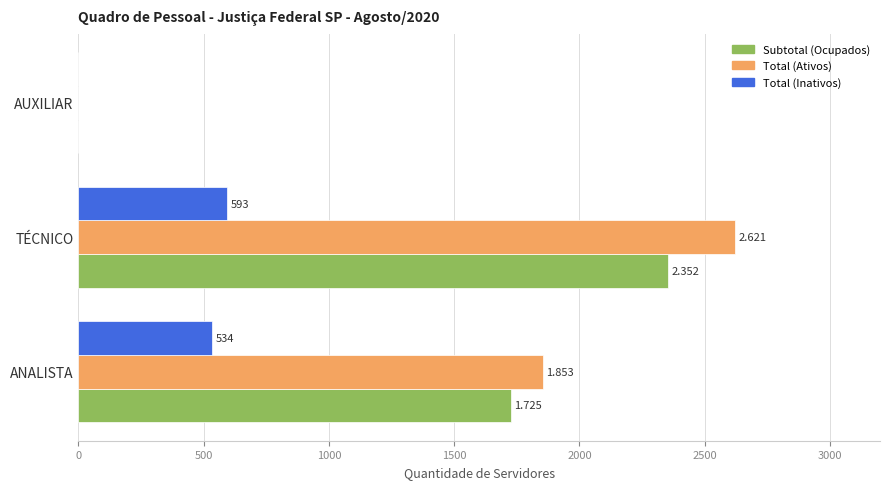

What are all the series names shown in the legend?

Subtotal (Ocupados), Total (Ativos), Total (Inativos)